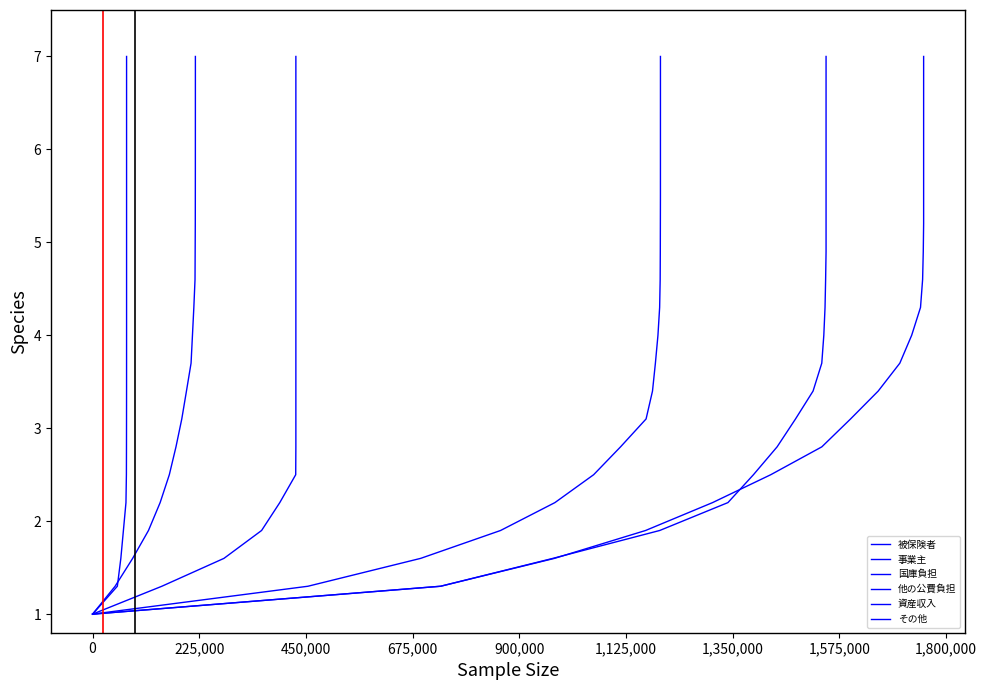

Is this an area chart (filled region under the line)?

No